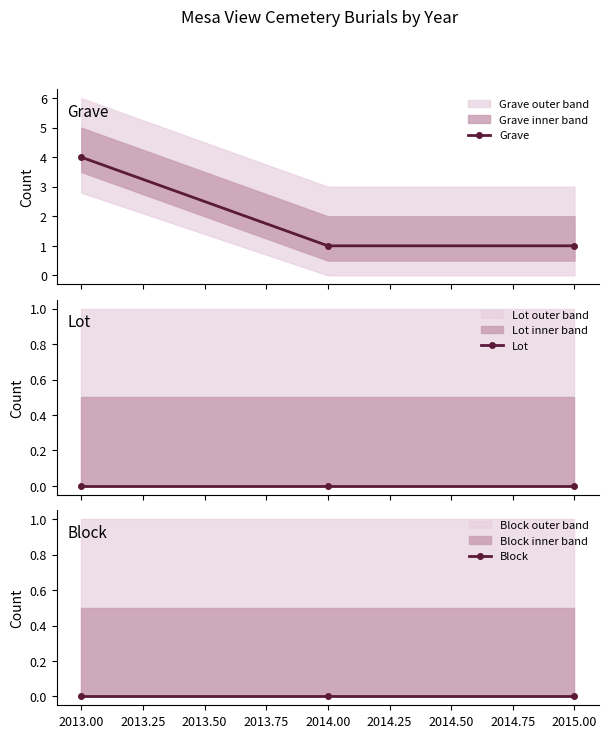

What is the value of the Grave point at the 3rd from the left?

1